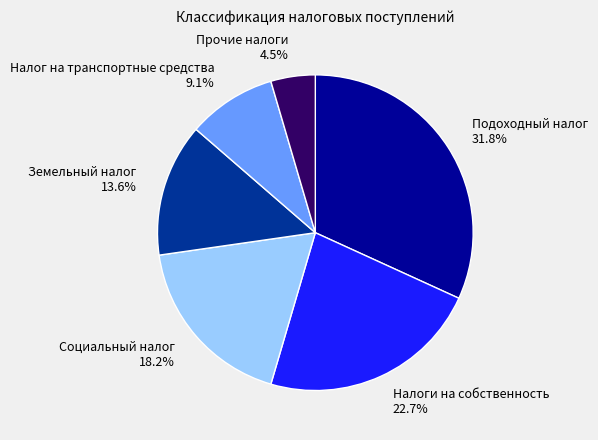

Is there any slice that represents more than half of the pie?

No